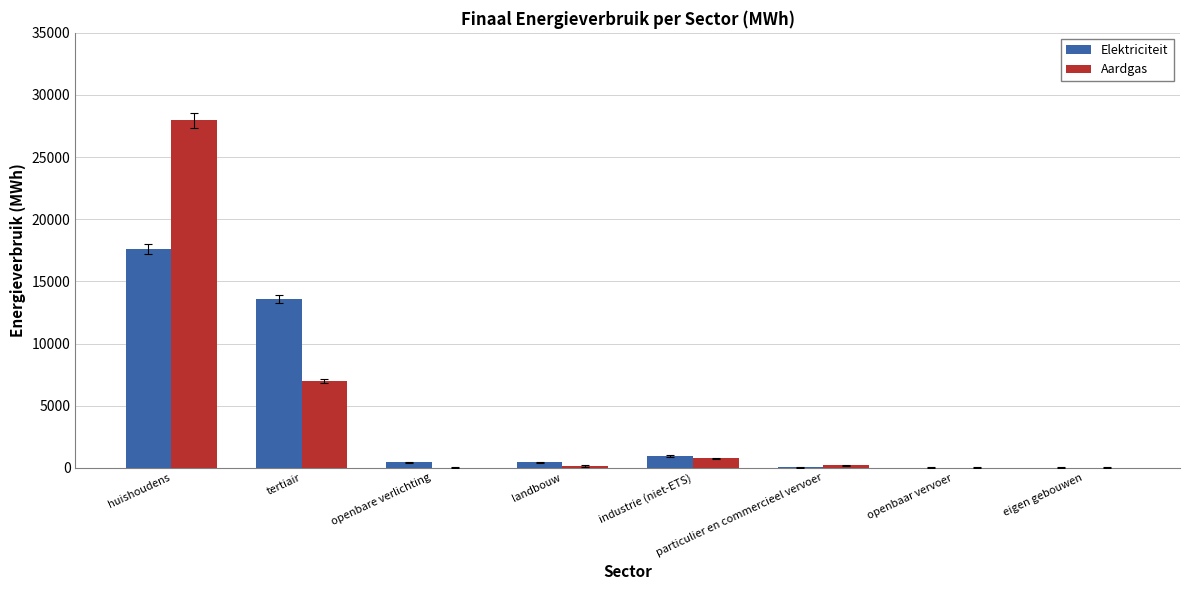

What is the greatest value displayed?

27974.4